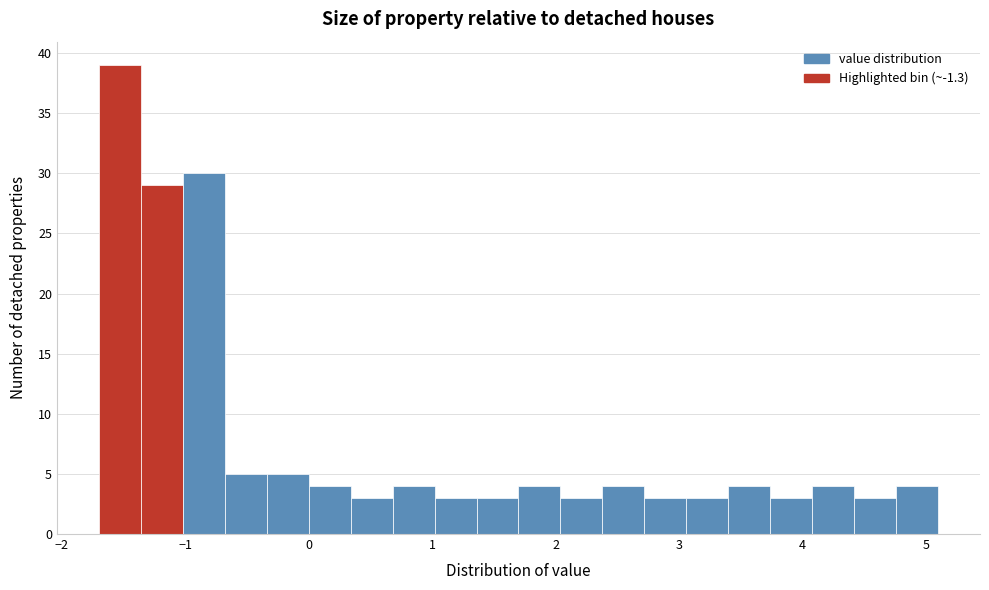

Around what value on the x-axis is the tallest bar? Give the approximate position of its centre, as read against the axis.

-1.5